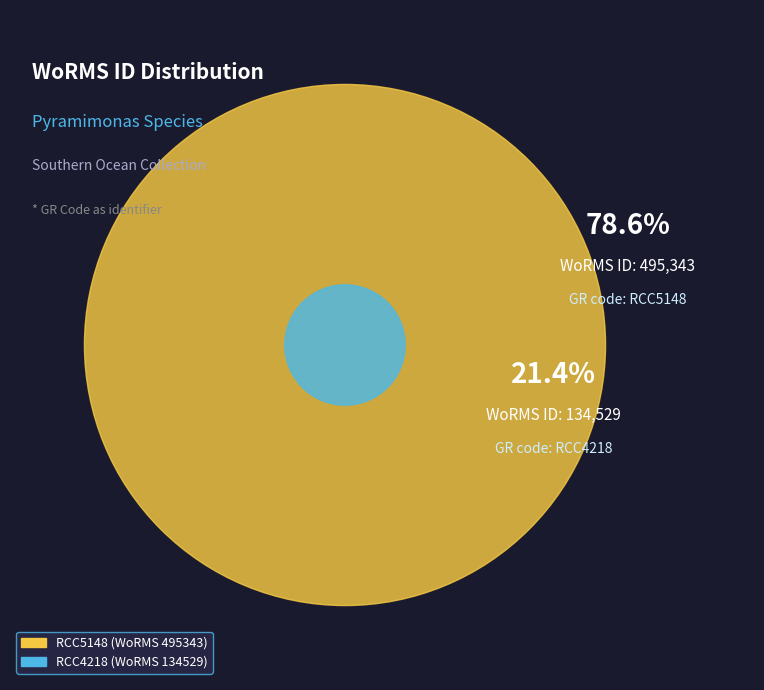

Does RCC4218 represent more than half of the total?

No